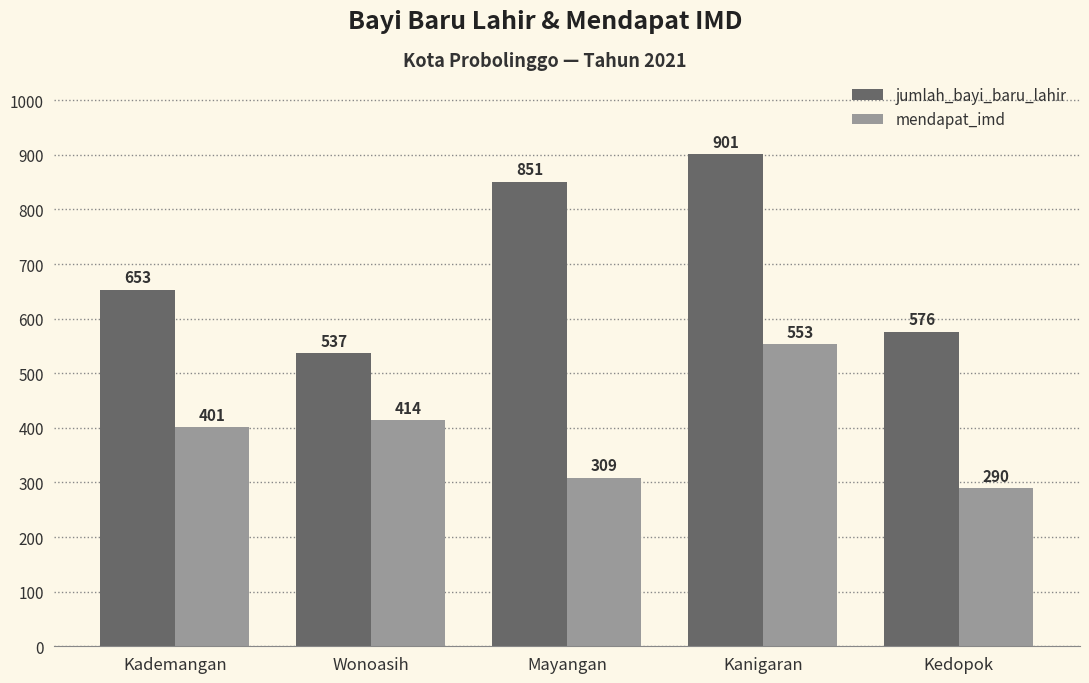

Reading left to right, extract all data points from this chart.

jumlah_bayi_baru_lahir: Kademangan=653	Wonoasih=537	Mayangan=851	Kanigaran=901	Kedopok=576
mendapat_imd: Kademangan=401	Wonoasih=414	Mayangan=309	Kanigaran=553	Kedopok=290